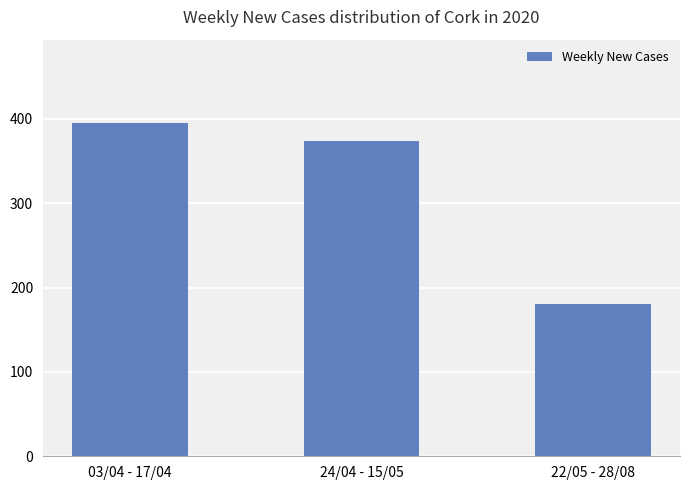

Reading right to left, what are all the values shown in this chart?

22/05 - 28/08=181	24/04 - 15/05=374	03/04 - 17/04=395